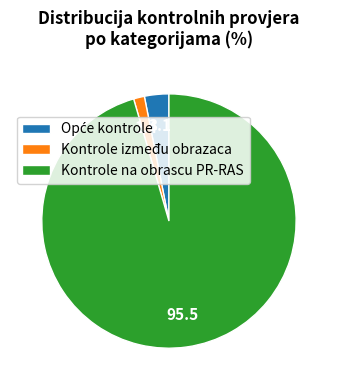

Which has a higher value, Kontrole na obrascu PR-RAS or Kontrole između obrazaca?

Kontrole na obrascu PR-RAS